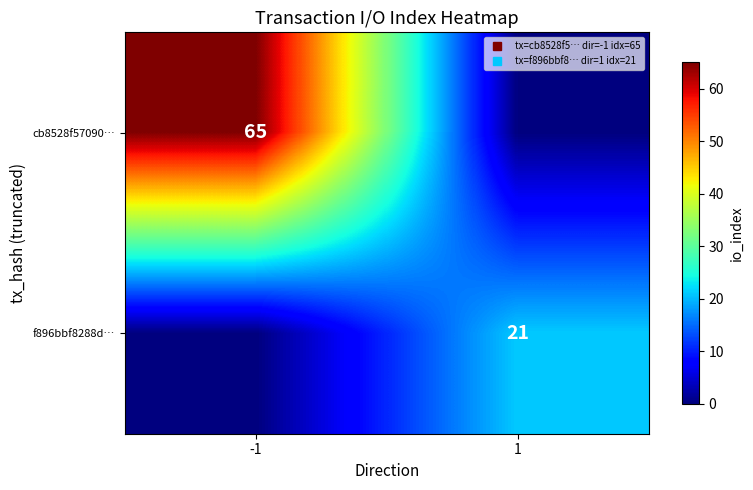

What is the spread (max minus min) of values at -1?

65